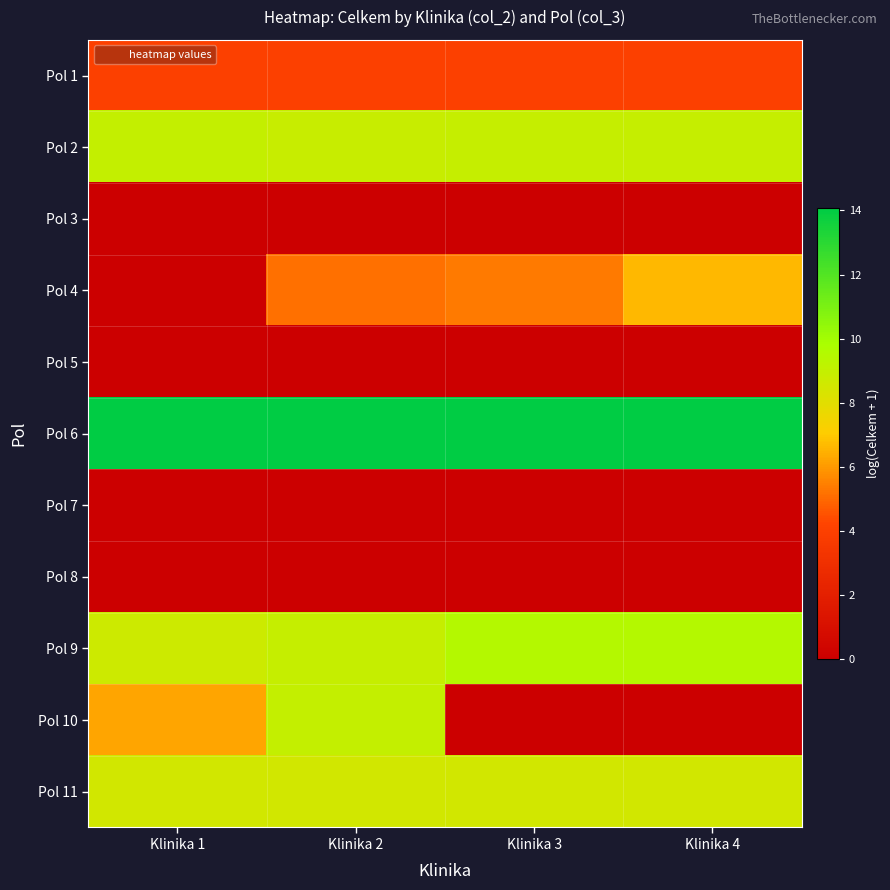

Reading left to right, list all the values displayed in this chart.

Pol 1: Klinika 1=4.0	Klinika 2=4.0	Klinika 3=4.0	Klinika 4=4.0
Pol 2: Klinika 1=9.0	Klinika 2=8.9	Klinika 3=8.9	Klinika 4=8.9
Pol 3: Klinika 1=0.0	Klinika 2=0.0	Klinika 3=0.0	Klinika 4=0.0
Pol 4: Klinika 1=0.0	Klinika 2=5.1	Klinika 3=5.3	Klinika 4=6.6
Pol 5: Klinika 1=0.0	Klinika 2=0.0	Klinika 3=0.0	Klinika 4=0.0
Pol 6: Klinika 1=14.1	Klinika 2=14.1	Klinika 3=14.1	Klinika 4=14.1
Pol 7: Klinika 1=0.0	Klinika 2=0.0	Klinika 3=0.0	Klinika 4=0.0
Pol 8: Klinika 1=0.0	Klinika 2=0.0	Klinika 3=0.0	Klinika 4=0.0
Pol 9: Klinika 1=8.7	Klinika 2=8.9	Klinika 3=9.5	Klinika 4=9.5
Pol 10: Klinika 1=6.2	Klinika 2=9.0	Klinika 3=0.0	Klinika 4=0.0
Pol 11: Klinika 1=8.5	Klinika 2=8.5	Klinika 3=8.5	Klinika 4=8.5